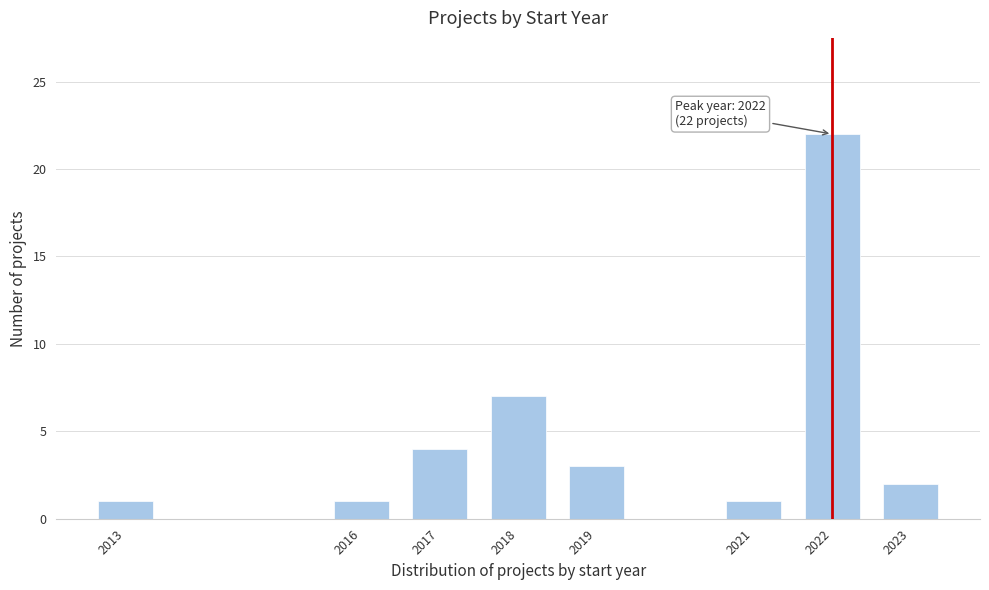

Reading right to left, transcribe all the data shown in this chart.

2	22	1	3	7	4	1	1